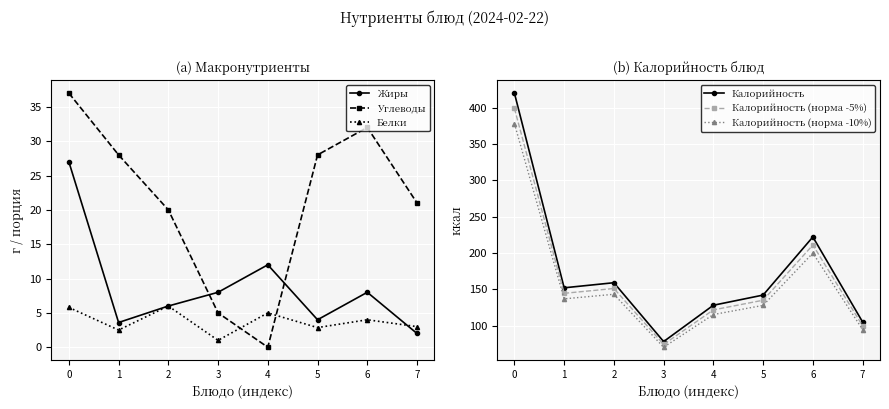

What are all the series names shown in the legend?

Жиры, Углеводы, Белки, Калорийность, Калорийность (норма -5%), Калорийность (норма -10%)